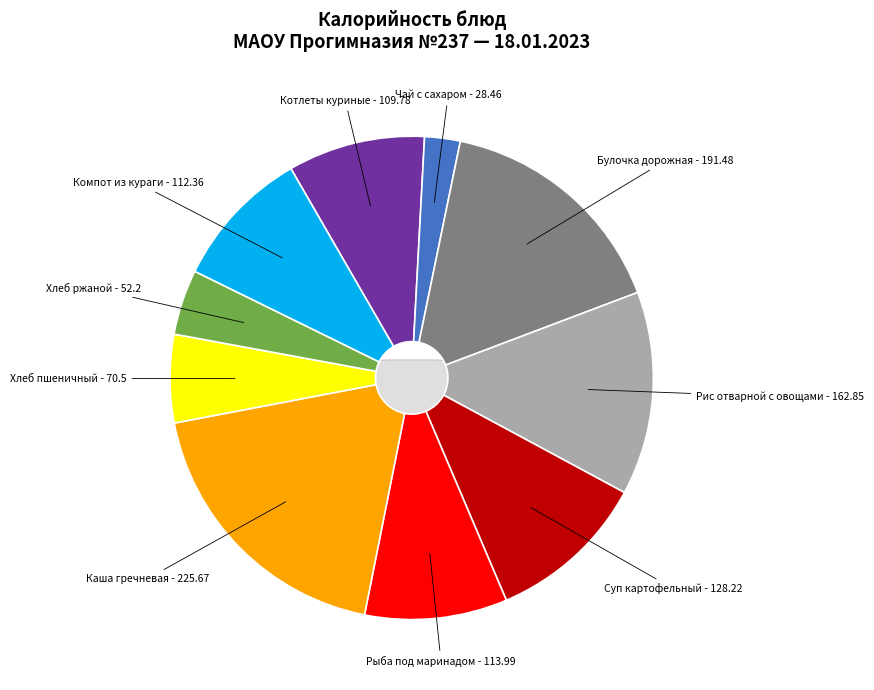

To the nearest percent, what portion does Хлеб пшеничный represent?

6%